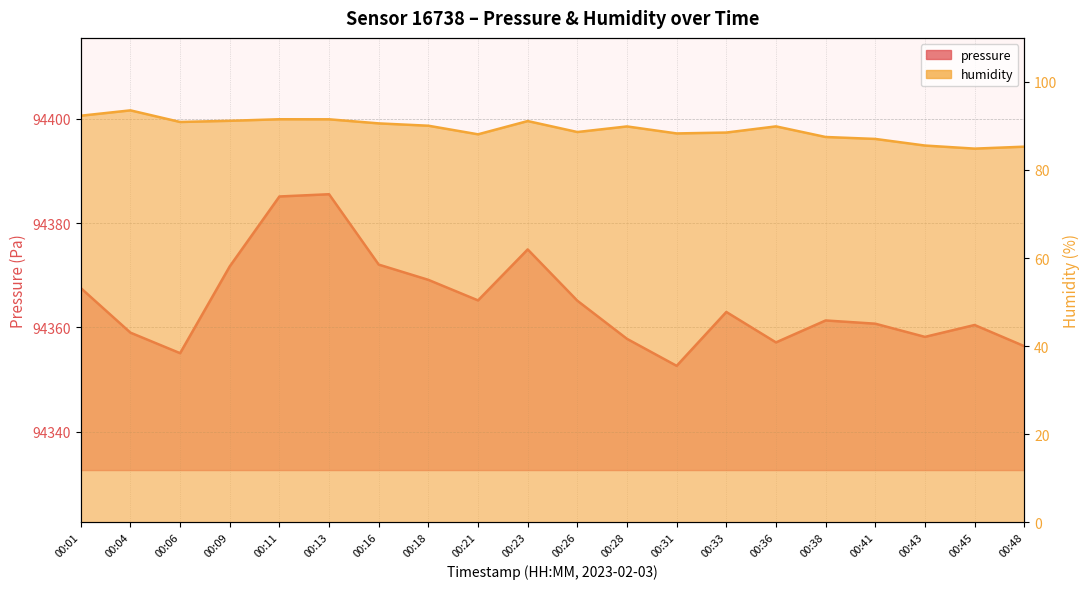

Which series changed the most between 00:09 and 00:28?

pressure